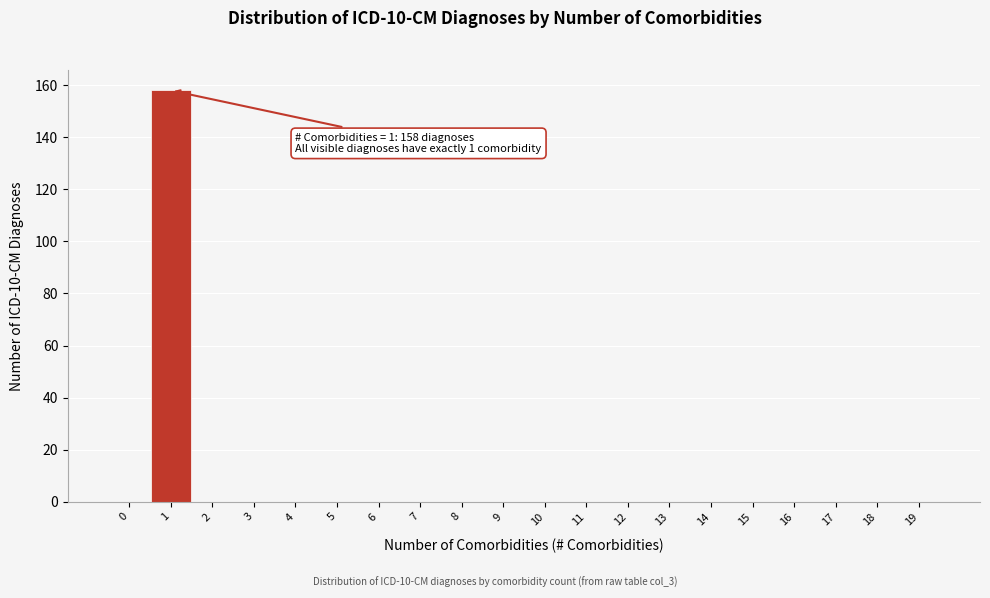

Which range on the x-axis has the tallest bar?

0.5 to 1.5